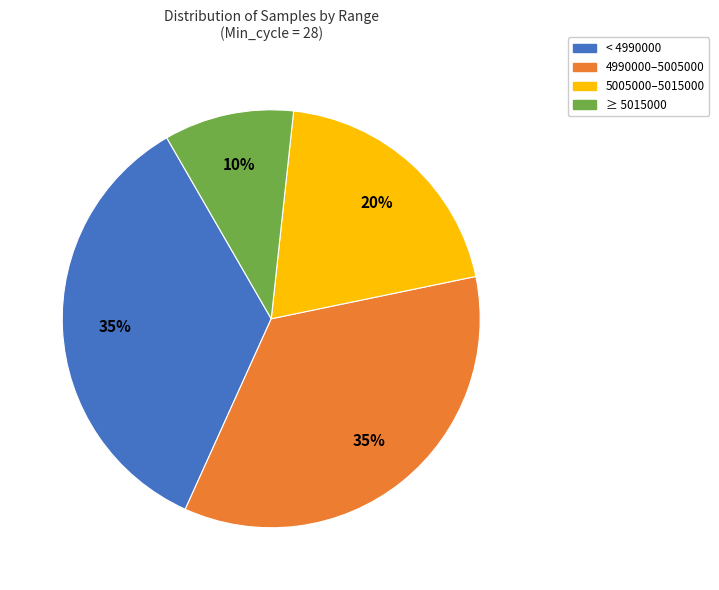

To the nearest percent, what is the average slice percentage?

25%